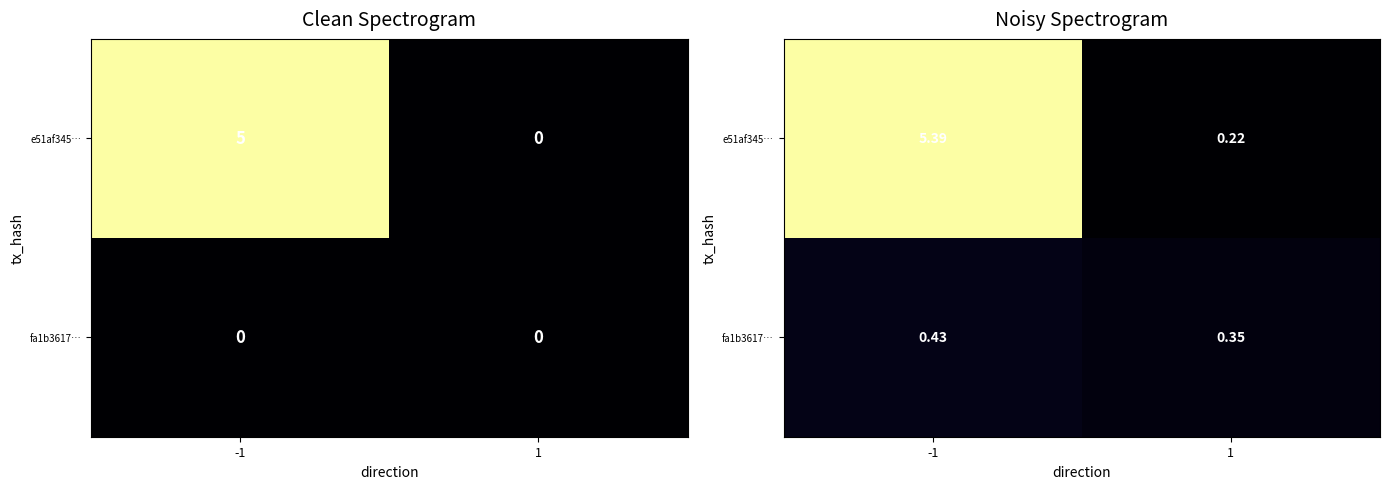

Rank the series by their average value, from lowest to highest.

fa1b3617…, e51af345…